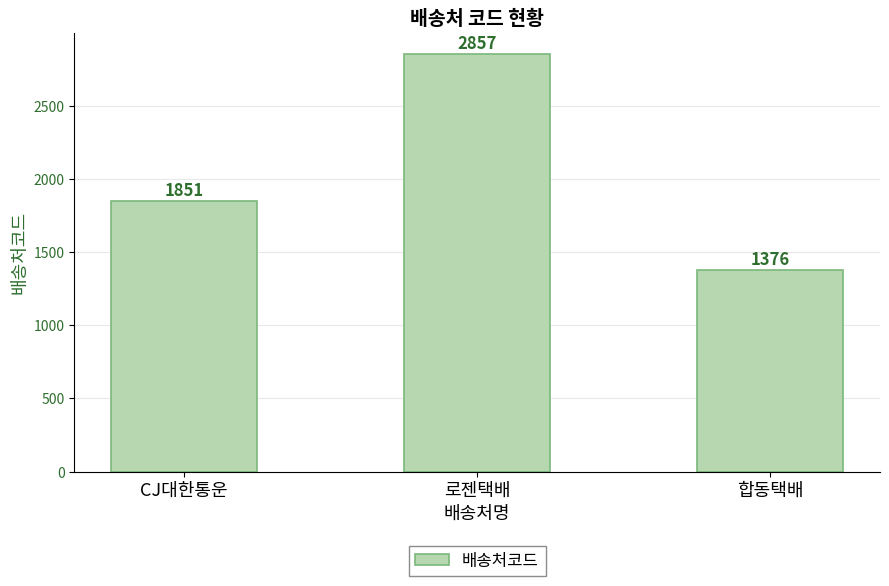

List the labels in order of value, smallest first.

합동택배, CJ대한통운, 로젠택배